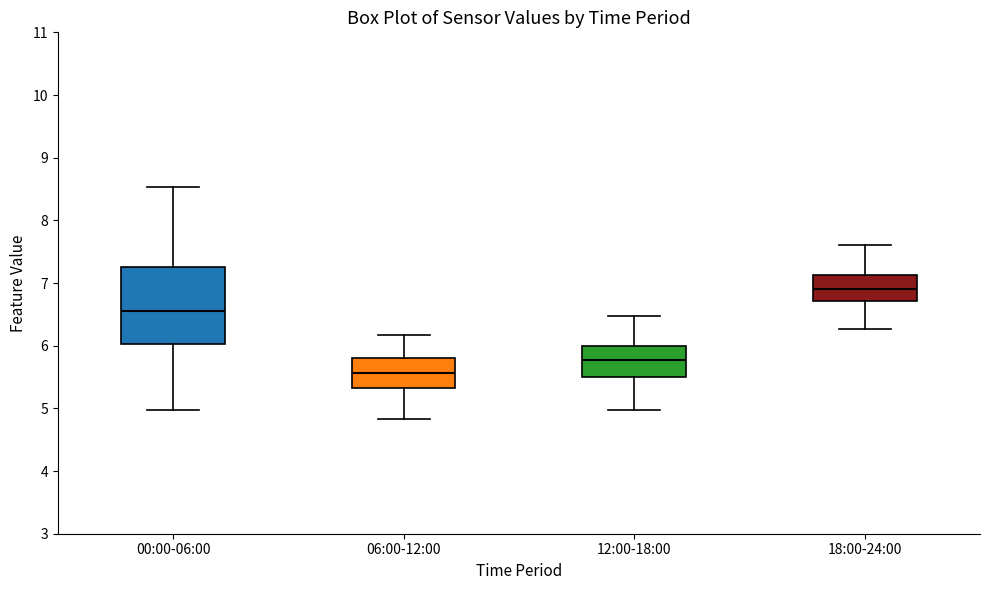

Which box has the highest median line?

18:00-24:00